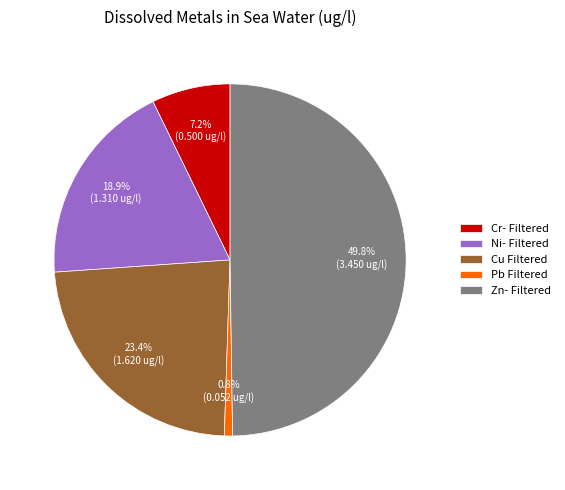

To the nearest percent, what portion does Cr- Filtered represent?

7%